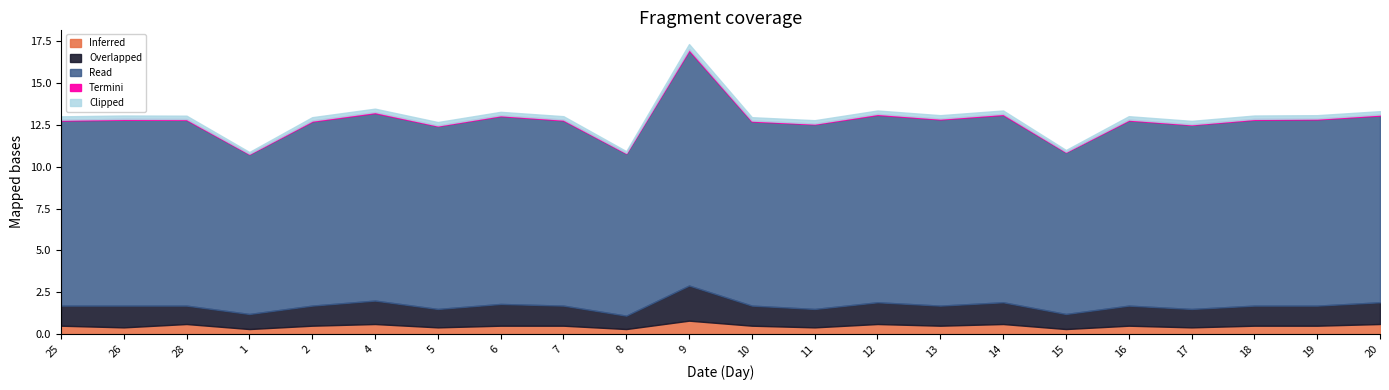

Which category has the highest value in the Clipped series?

9